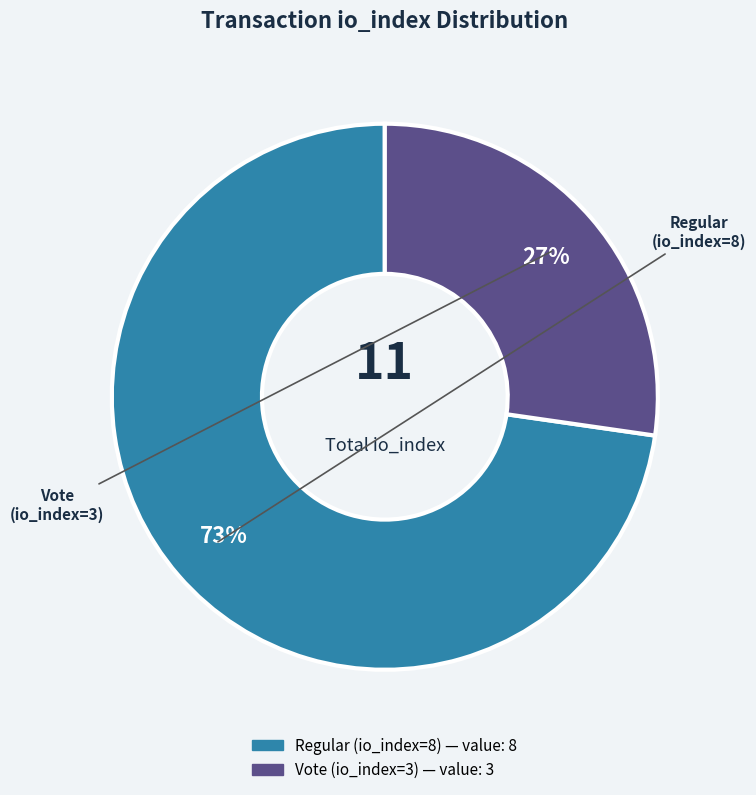

Combined, do Regular (io_index=8) and Vote (io_index=3) account for over 50%?

Yes